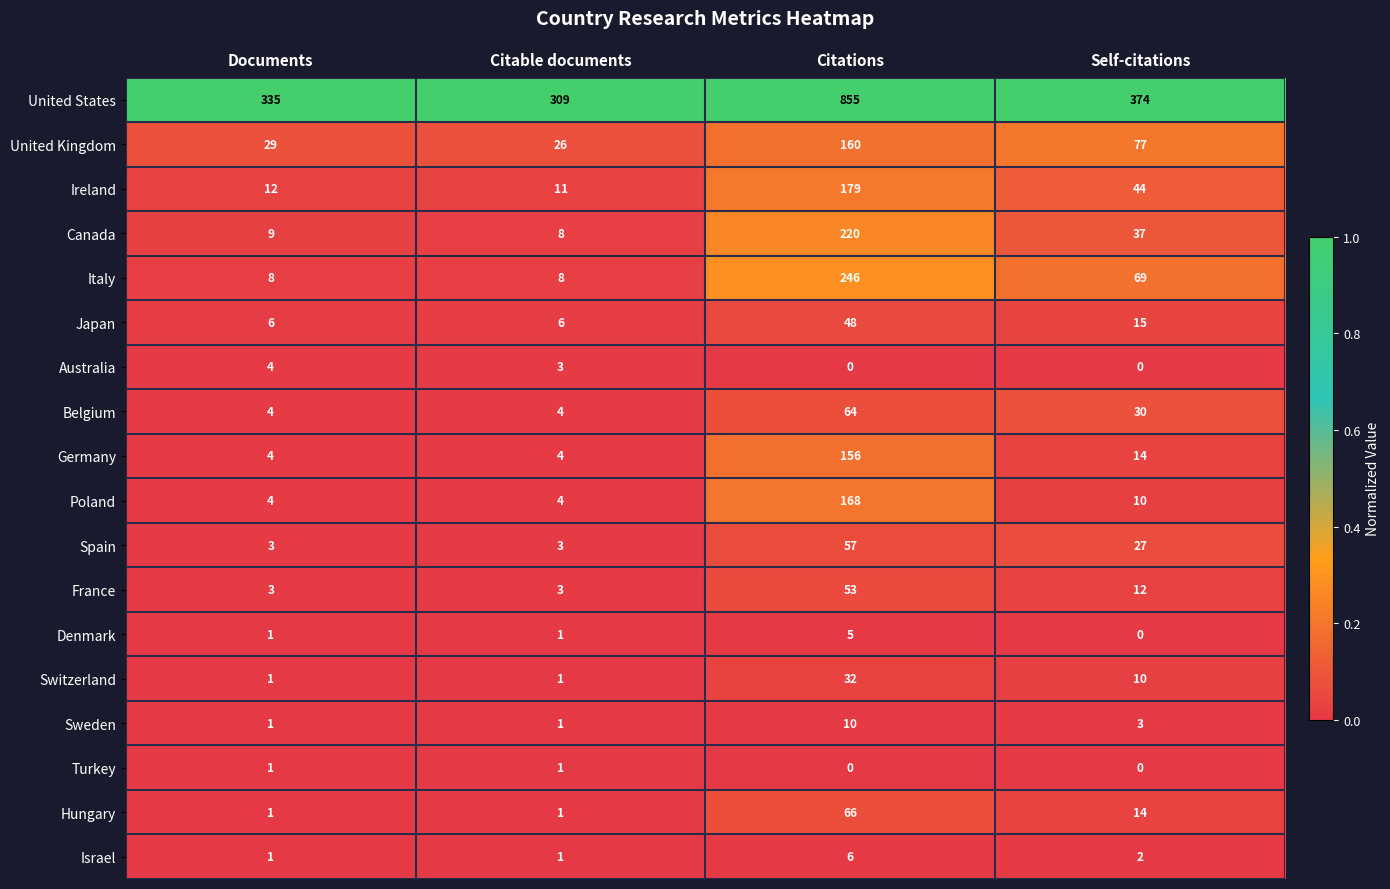

What is the sum of all Poland values?

186